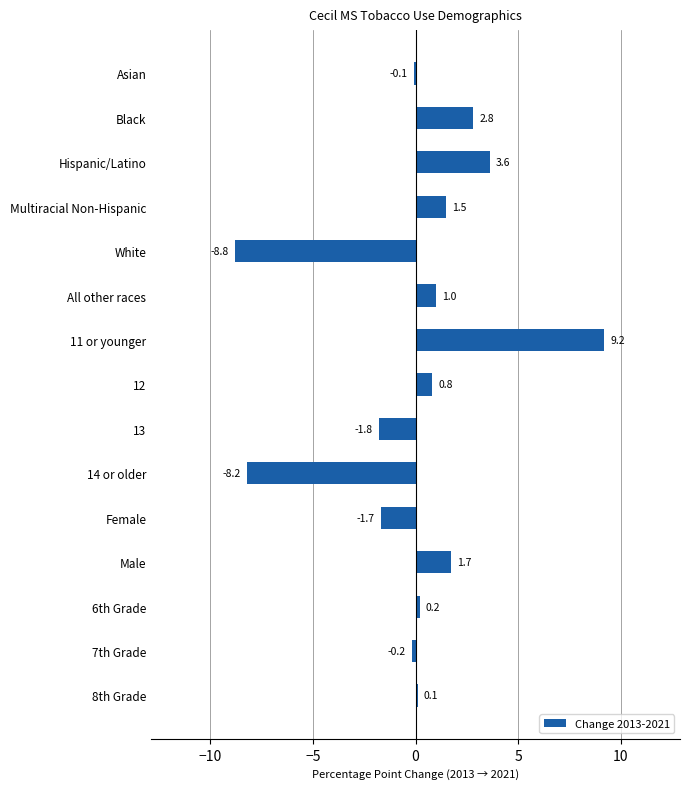

Are the bars horizontal?

Yes